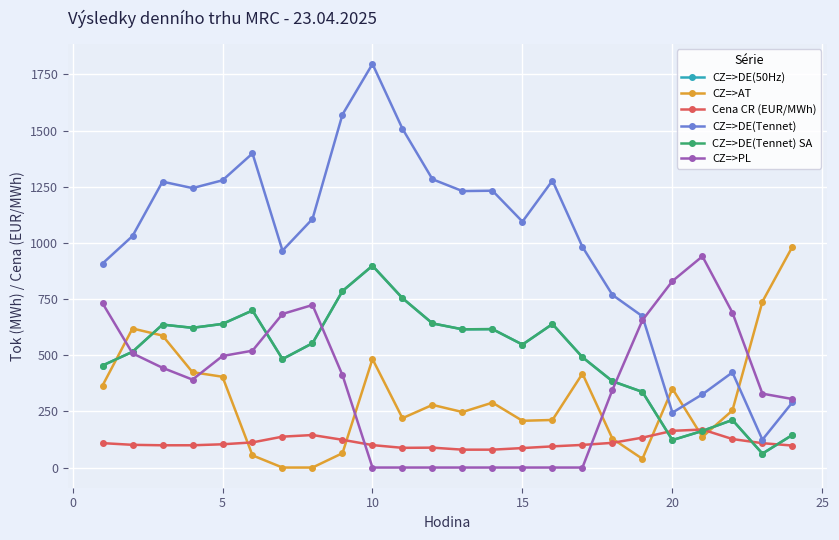

True or false: CZ=>PL and CZ=>DE(Tennet) SA intersect in this chart.

True